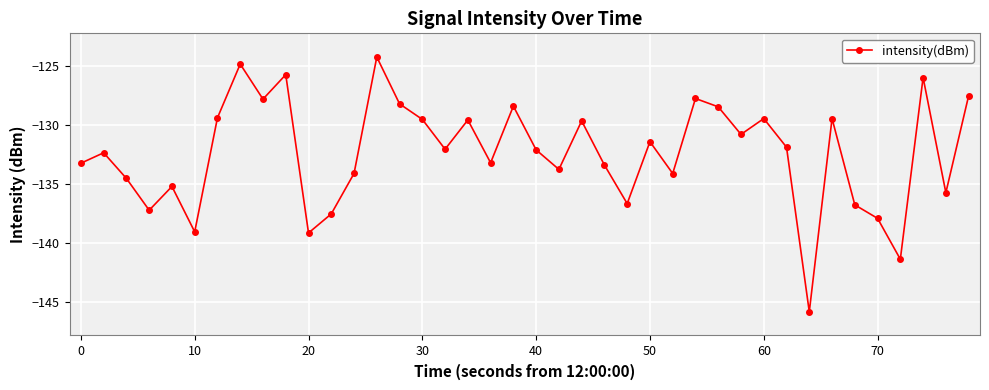

How many interior local peaks (higher than both neighbors) does the data have?

13